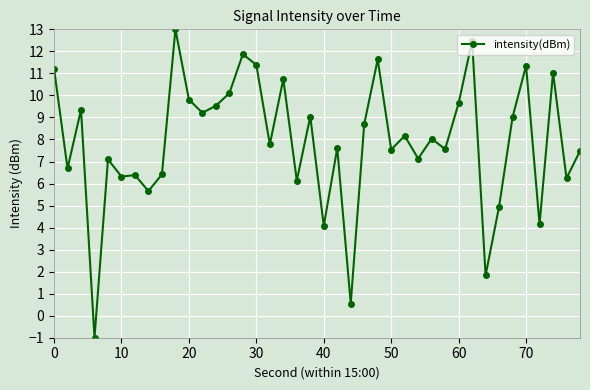

What is the maximum value shown in the chart?

13.0